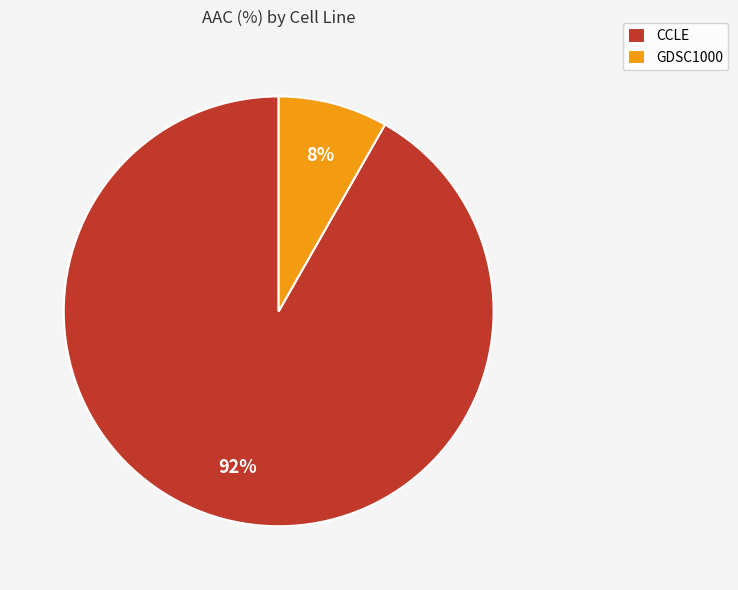

Which category has the smallest portion of the pie?

GDSC1000